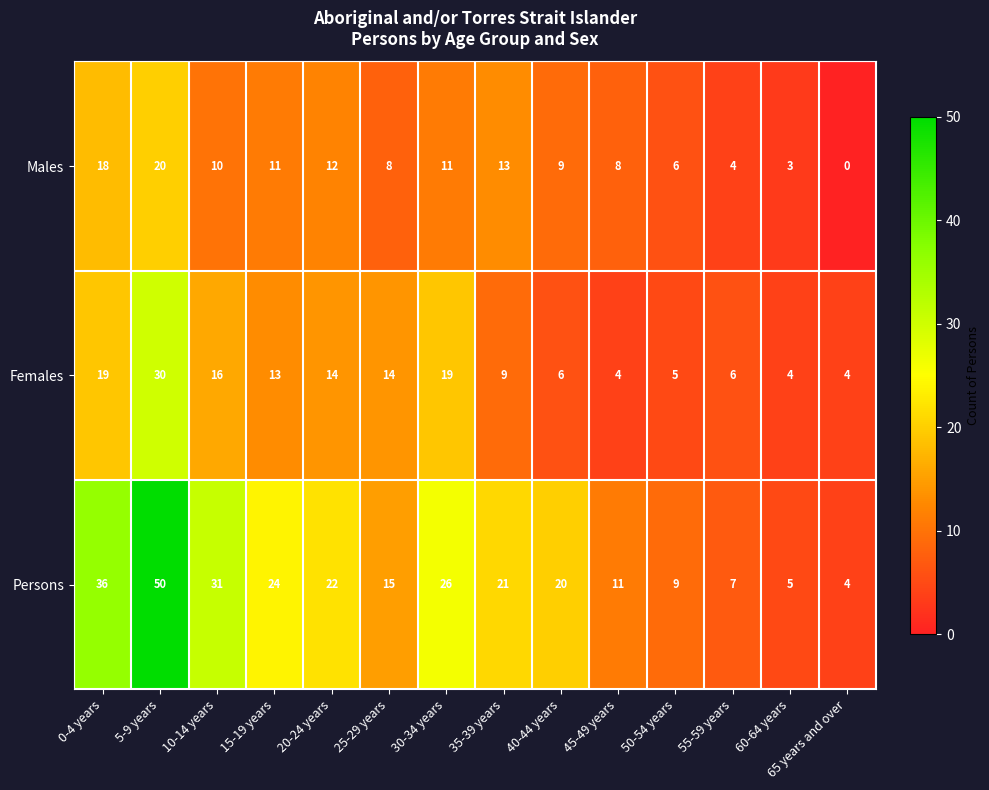

Which series changed the most between 15-19 years and 35-39 years?

Females